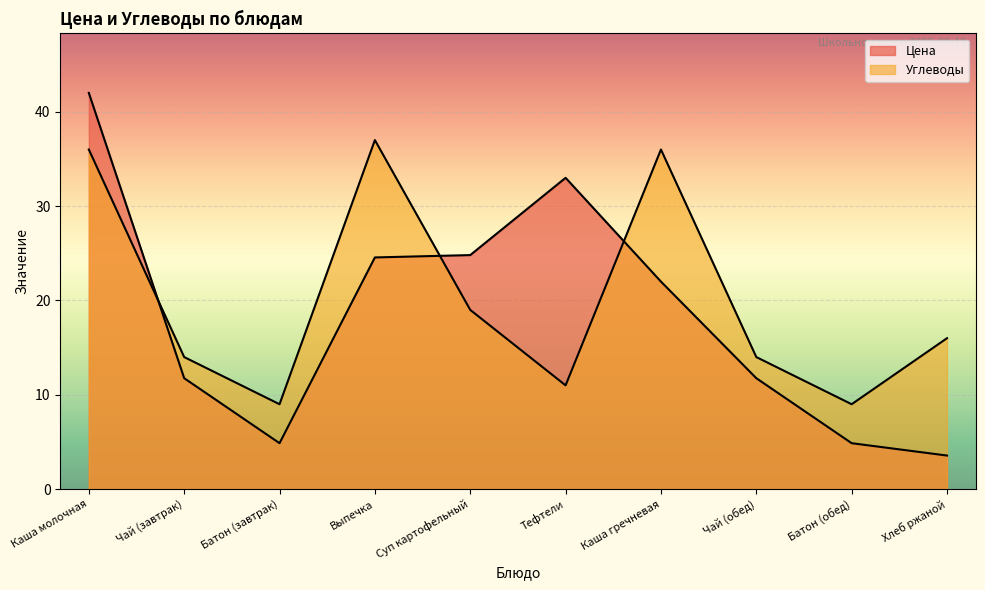

What position from the right is Каша молочная?

10